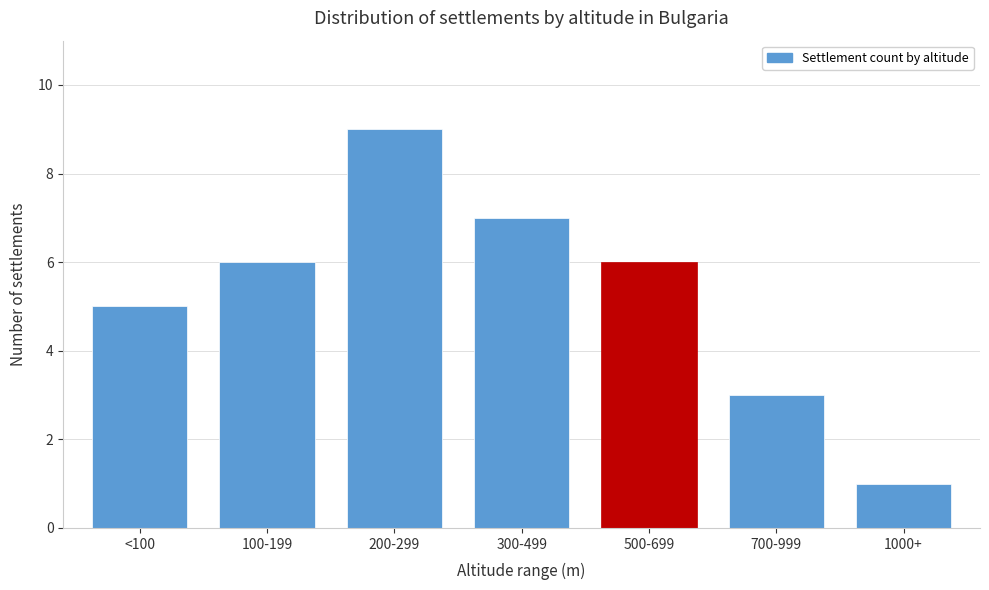

Reading left to right, transcribe all the data shown in this chart.

5	6	9	7	6	3	1